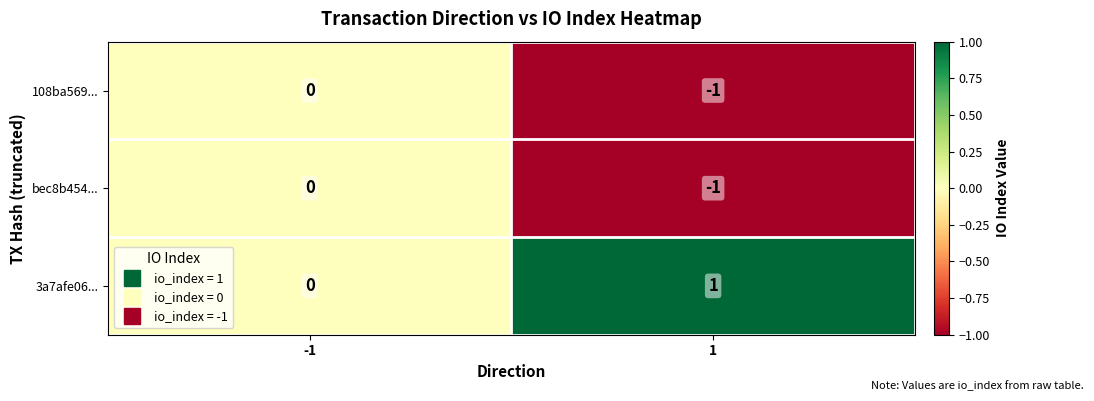

The bec8b454... series shows 0 at -1. True or false?

True